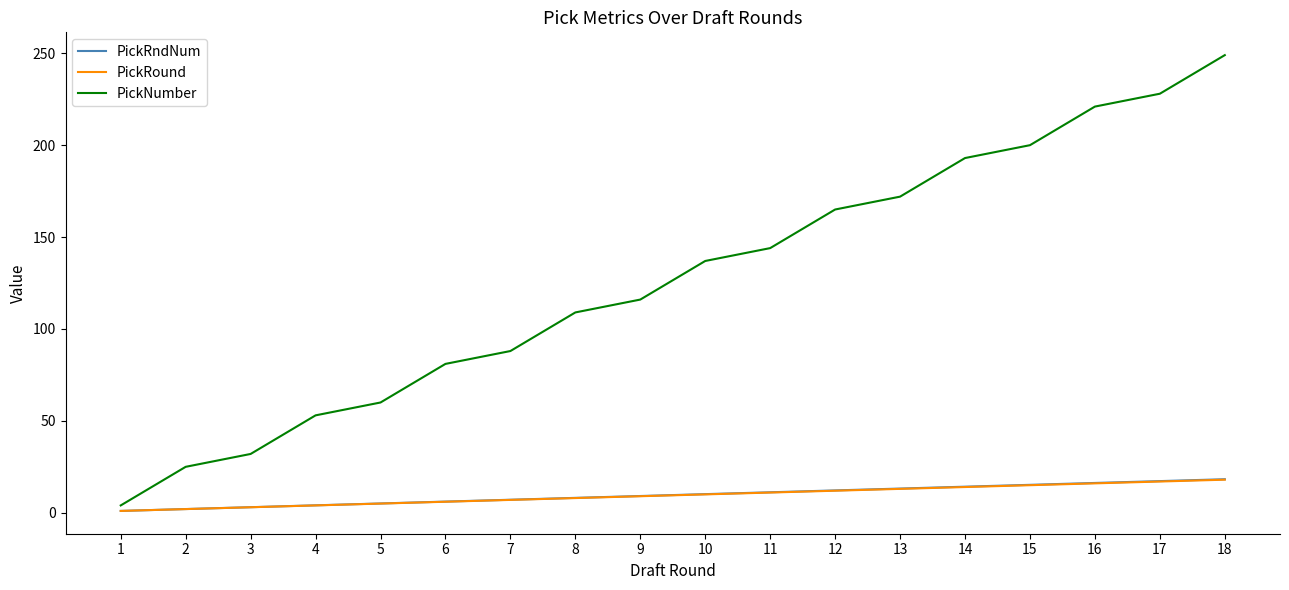

Which series has the largest total across all categories?

PickNumber